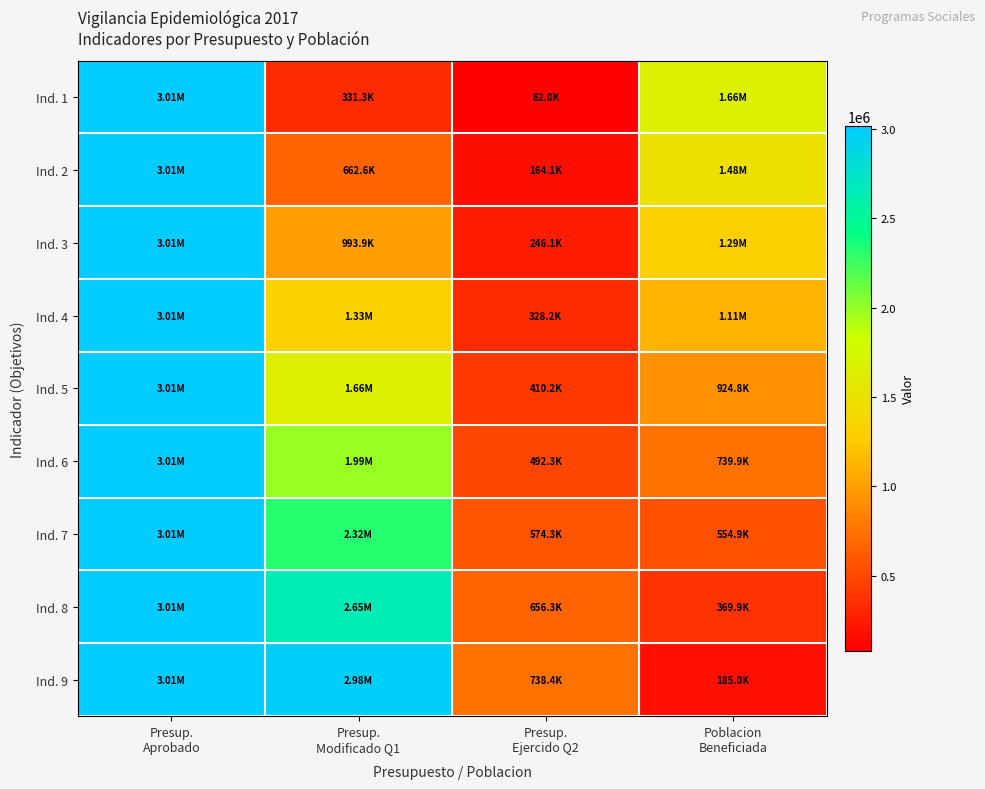

Reading left to right, list all the values displayed in this chart.

Ind. 1: Presup.
Aprobado=3014474.0	Presup.
Modificado Q1=331315.3	Presup.
Ejercido Q2=82042.6	Poblacion
Beneficiada=1664667.0
Ind. 2: Presup.
Aprobado=3014474.0	Presup.
Modificado Q1=662630.7	Presup.
Ejercido Q2=164085.1	Poblacion
Beneficiada=1479704.0
Ind. 3: Presup.
Aprobado=3014474.0	Presup.
Modificado Q1=993946.0	Presup.
Ejercido Q2=246127.7	Poblacion
Beneficiada=1294741.0
Ind. 4: Presup.
Aprobado=3014474.0	Presup.
Modificado Q1=1325261.3	Presup.
Ejercido Q2=328170.2	Poblacion
Beneficiada=1109778.0
Ind. 5: Presup.
Aprobado=3014474.0	Presup.
Modificado Q1=1656576.7	Presup.
Ejercido Q2=410212.8	Poblacion
Beneficiada=924815.0
Ind. 6: Presup.
Aprobado=3014474.0	Presup.
Modificado Q1=1987892.0	Presup.
Ejercido Q2=492255.3	Poblacion
Beneficiada=739852.0
Ind. 7: Presup.
Aprobado=3014474.0	Presup.
Modificado Q1=2319207.3	Presup.
Ejercido Q2=574297.9	Poblacion
Beneficiada=554889.0
Ind. 8: Presup.
Aprobado=3014474.0	Presup.
Modificado Q1=2650522.7	Presup.
Ejercido Q2=656340.5	Poblacion
Beneficiada=369926.0
Ind. 9: Presup.
Aprobado=3014474.0	Presup.
Modificado Q1=2981838.0	Presup.
Ejercido Q2=738383.0	Poblacion
Beneficiada=184963.0